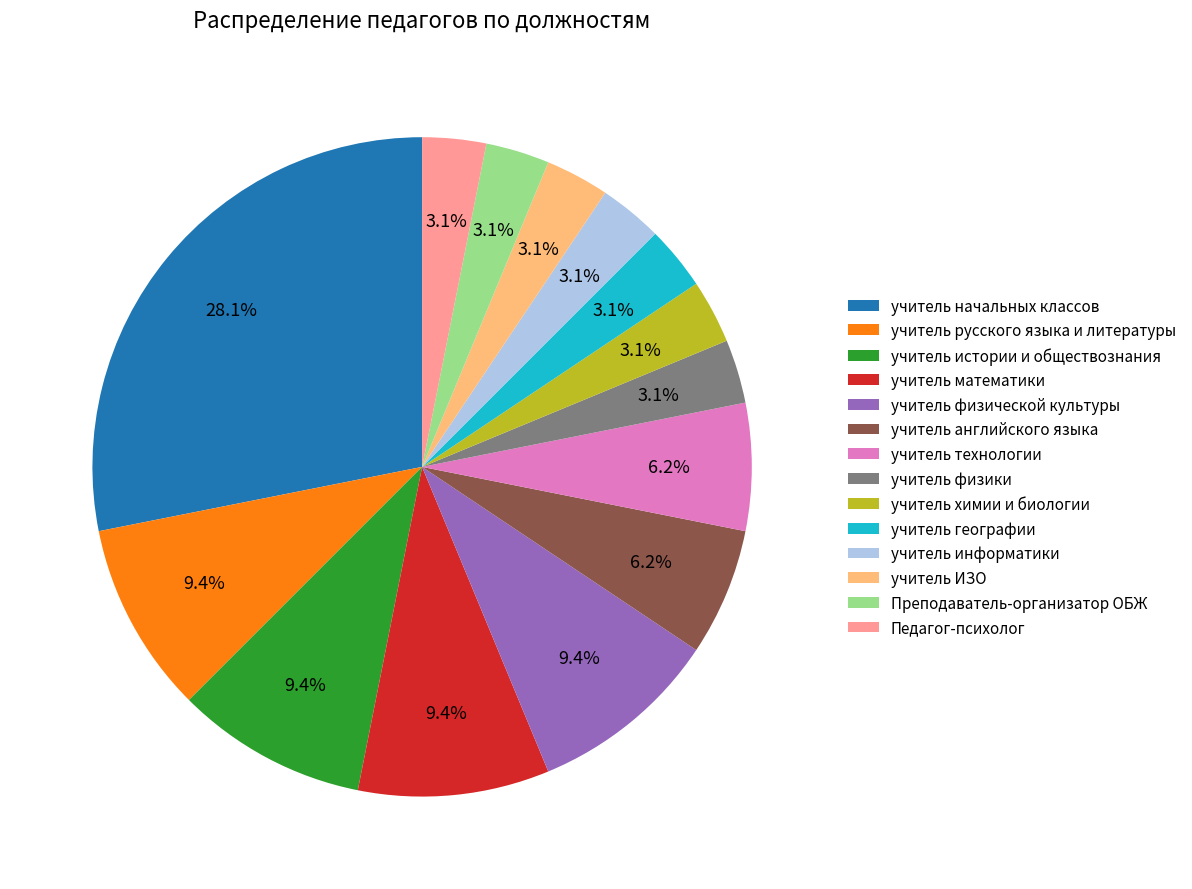

Is учитель физики the majority of the pie?

No